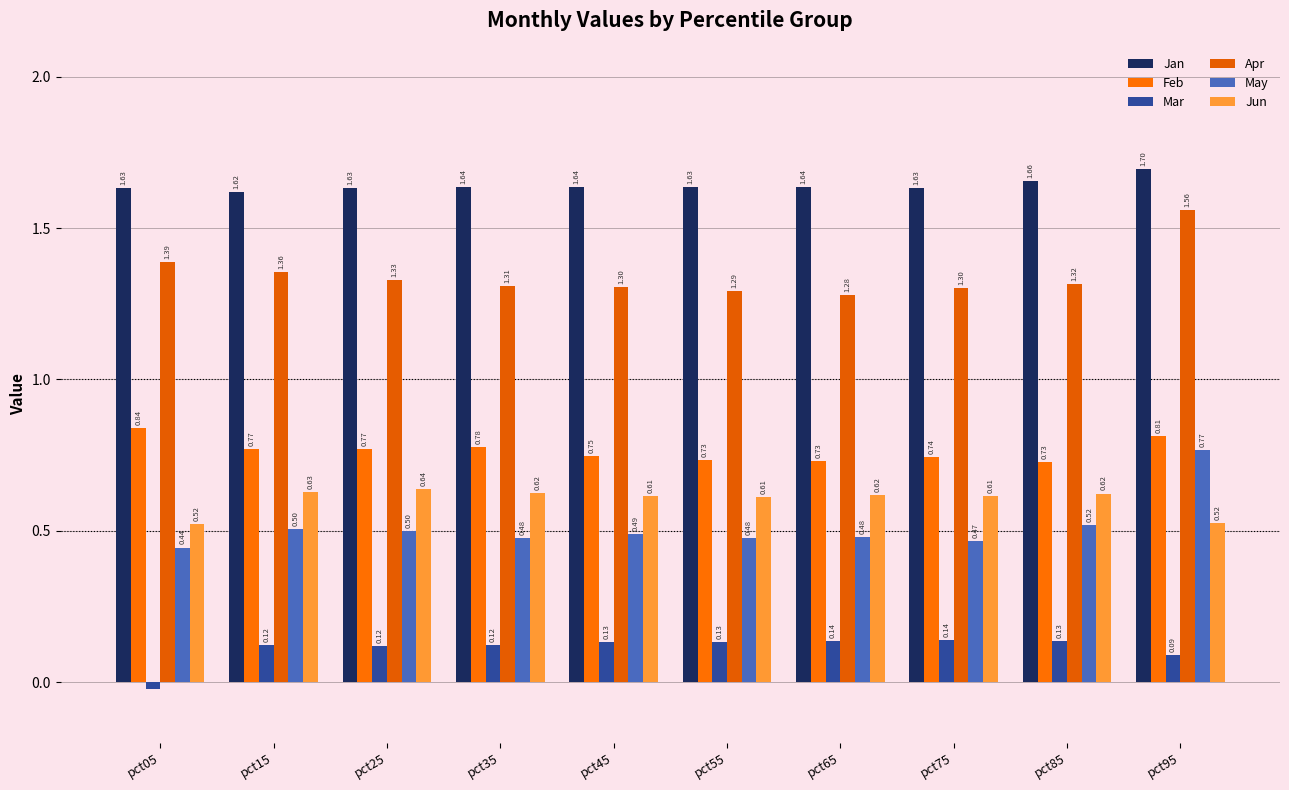

True or false: May has a value of 0.5 at pct35.

True